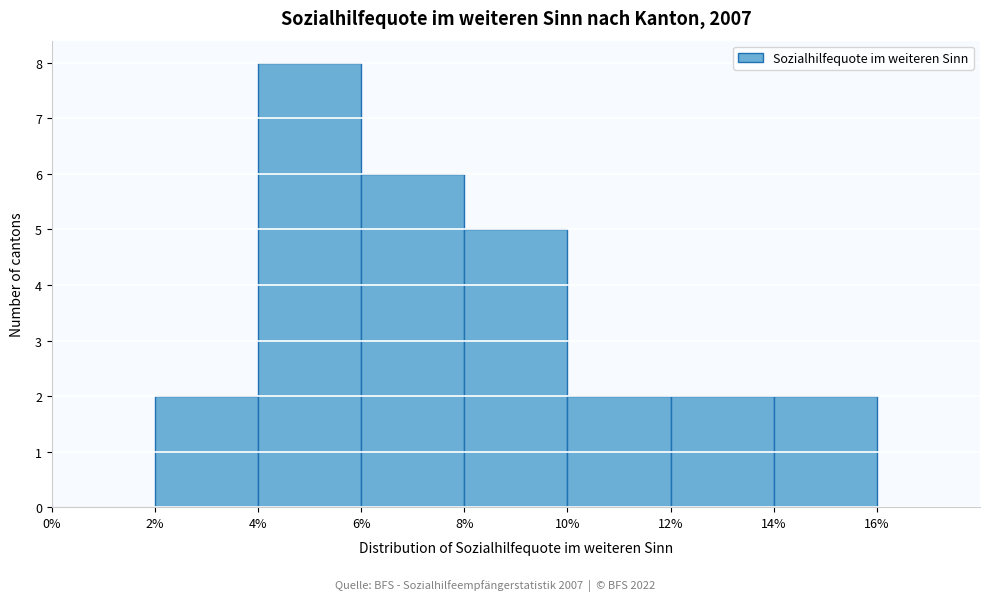

Reading left to right, transcribe this chart: for each bar, give the range it covers on the x-axis and its height. The values are not printed on the chart, so give them approximately, as read against the axis.

0% to 2%: 0
2% to 4%: 2
4% to 6%: 8
6% to 8%: 6
8% to 10%: 5
10% to 12%: 2
12% to 14%: 2
14% to 16%: 2